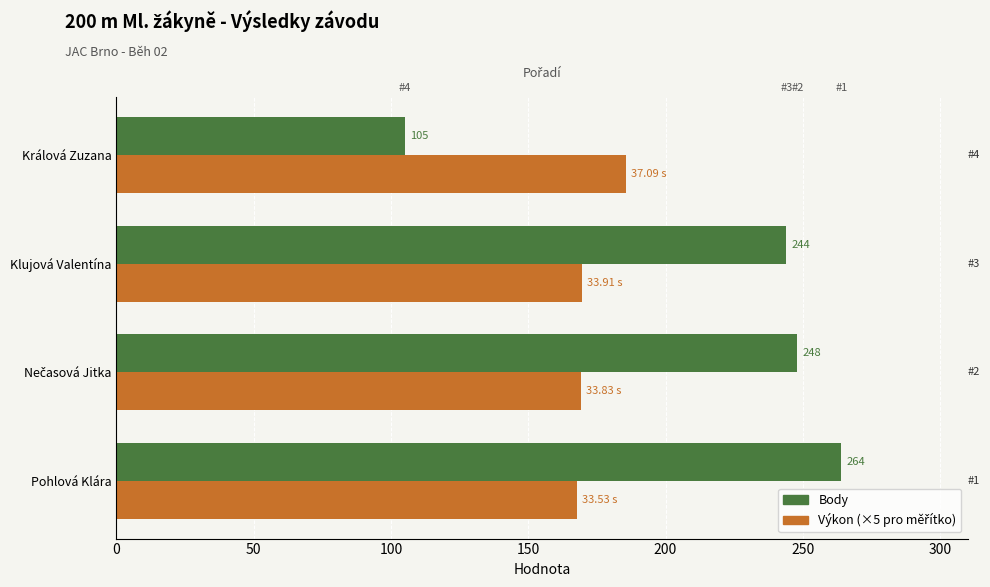

What is the minimum value for Výkon (×5)?

167.7